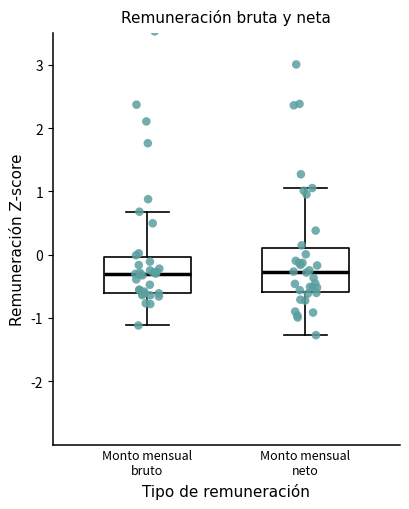

Reading left to right, transcribe this box plot: for each box, give where its median line is, the range the box spans, and where its two whiskers end, as read against the y-axis. The values are not printed on the chart, so give them approximately, as read against the axis.

Monto mensual bruto: median -0.3, box -0.6 to 0.0, whiskers -1.1 to 0.7
Monto mensual neto: median -0.3, box -0.6 to 0.1, whiskers -1.3 to 1.1